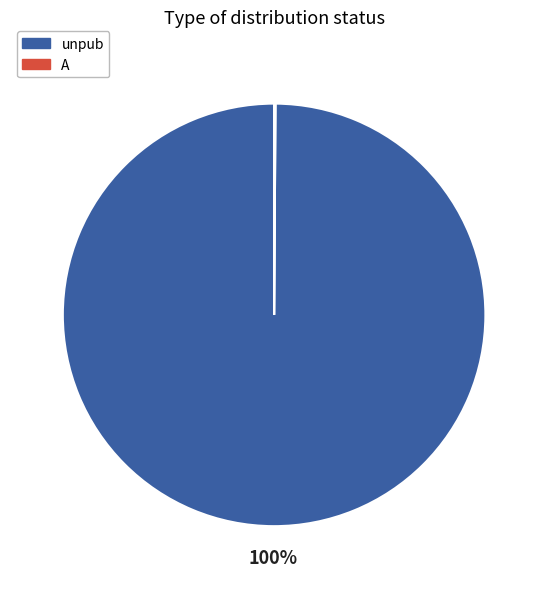

Which slice is the largest?

unpub